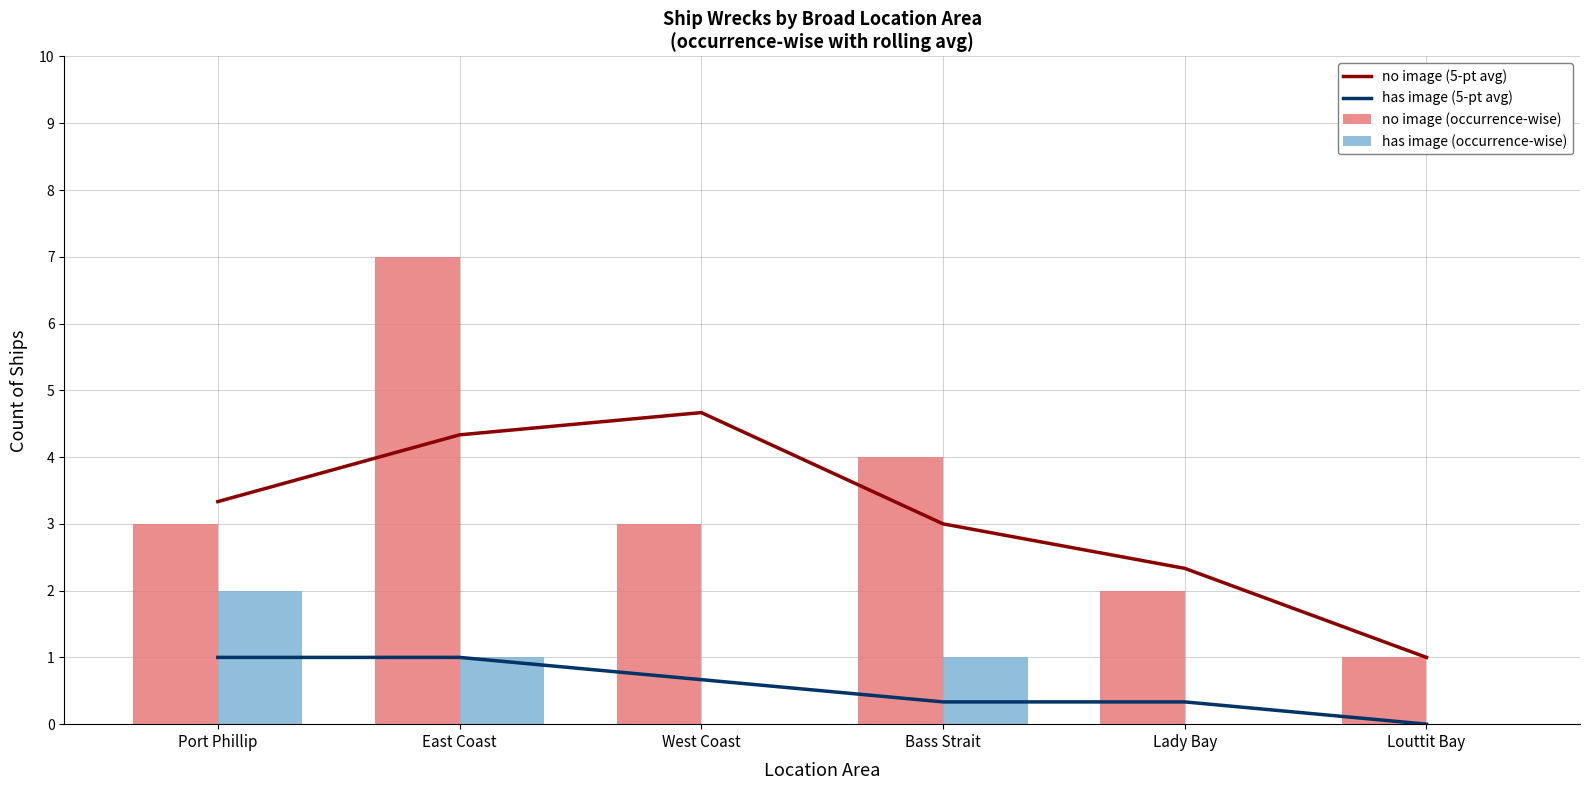

What is the sum of all no image (5-pt avg) values?

18.7